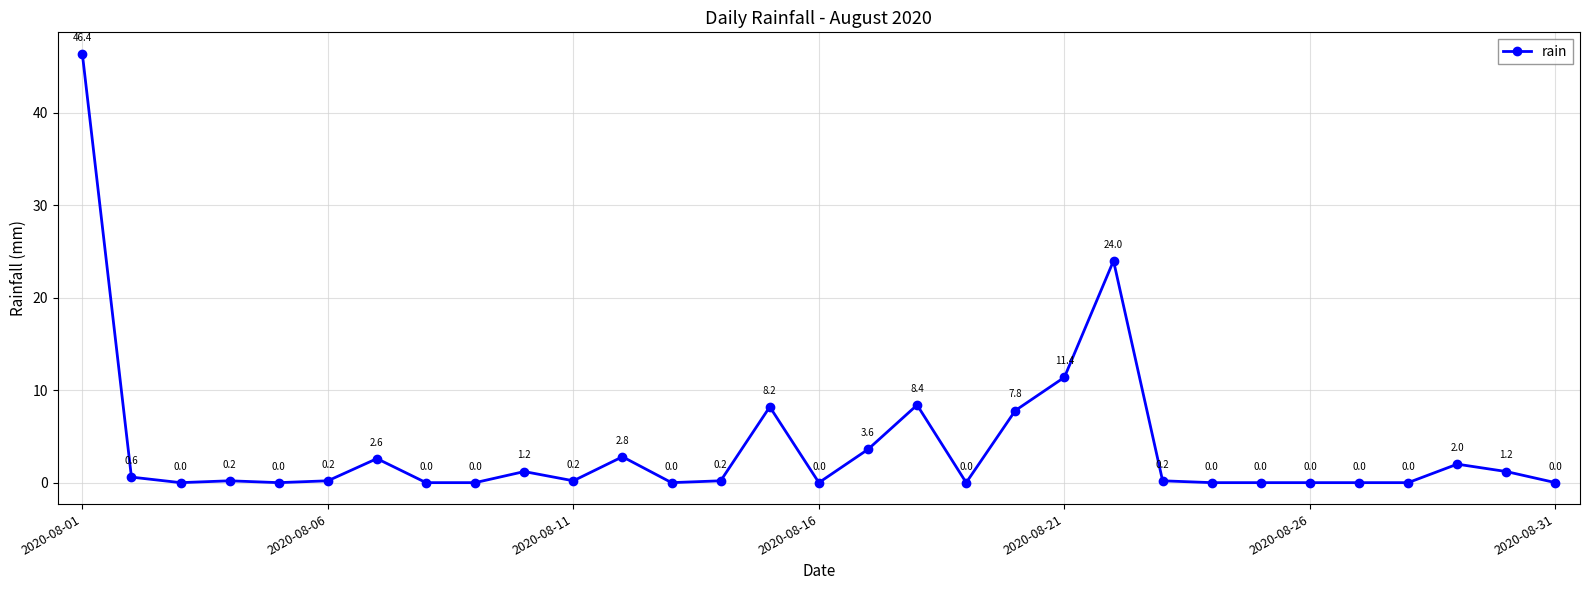

Reading left to right, list all the values displayed in this chart.

46.4	0.6	0.0	0.2	0.0	0.2	2.6	0.0	0.0	1.2	0.2	2.8	0.0	0.2	8.2	0.0	3.6	8.4	0.0	7.8	11.4	24.0	0.2	0.0	0.0	0.0	0.0	0.0	2.0	1.2	0.0